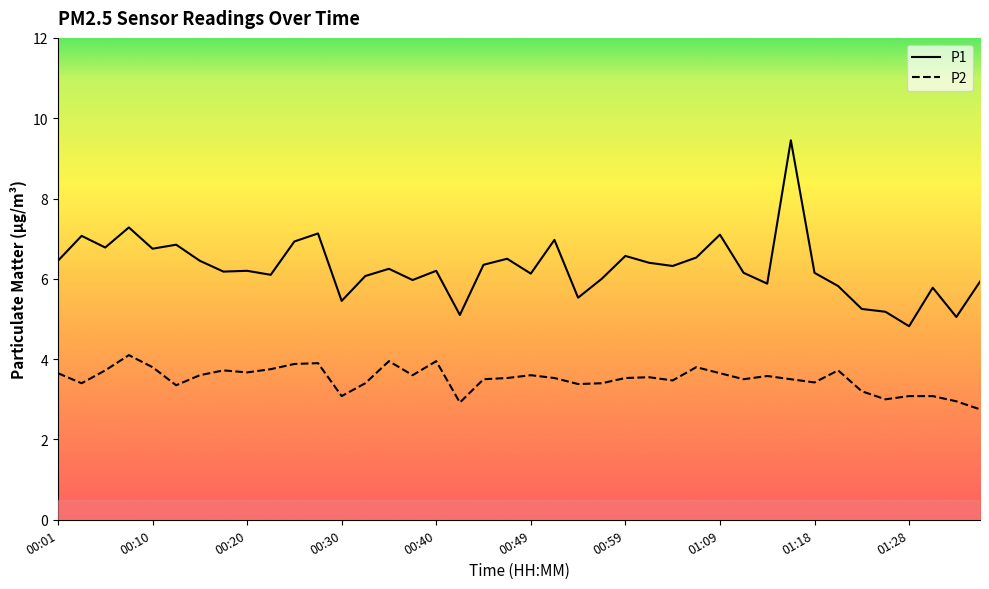

What is the minimum value shown in the chart?

2.8